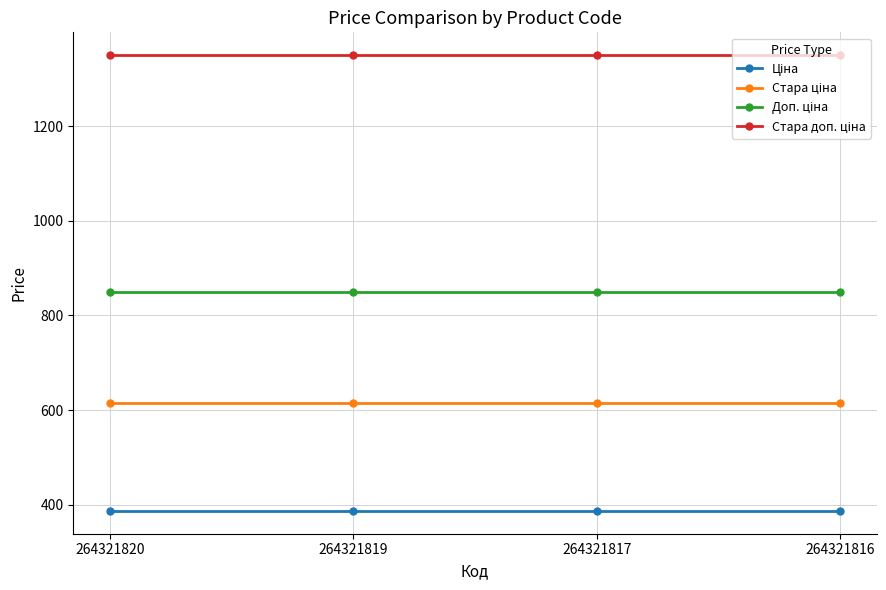

How many lines are shown in the chart?

4